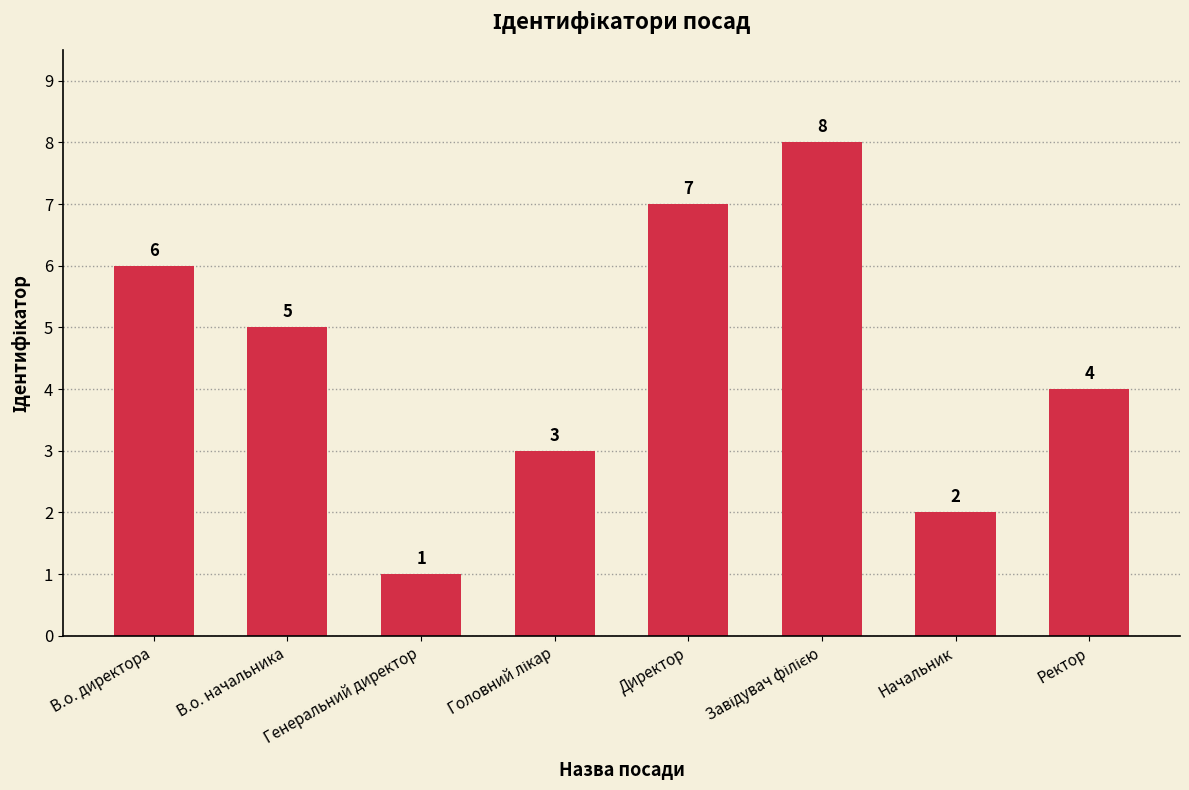

The chart shows a value of 4 at Ректор. True or false?

True